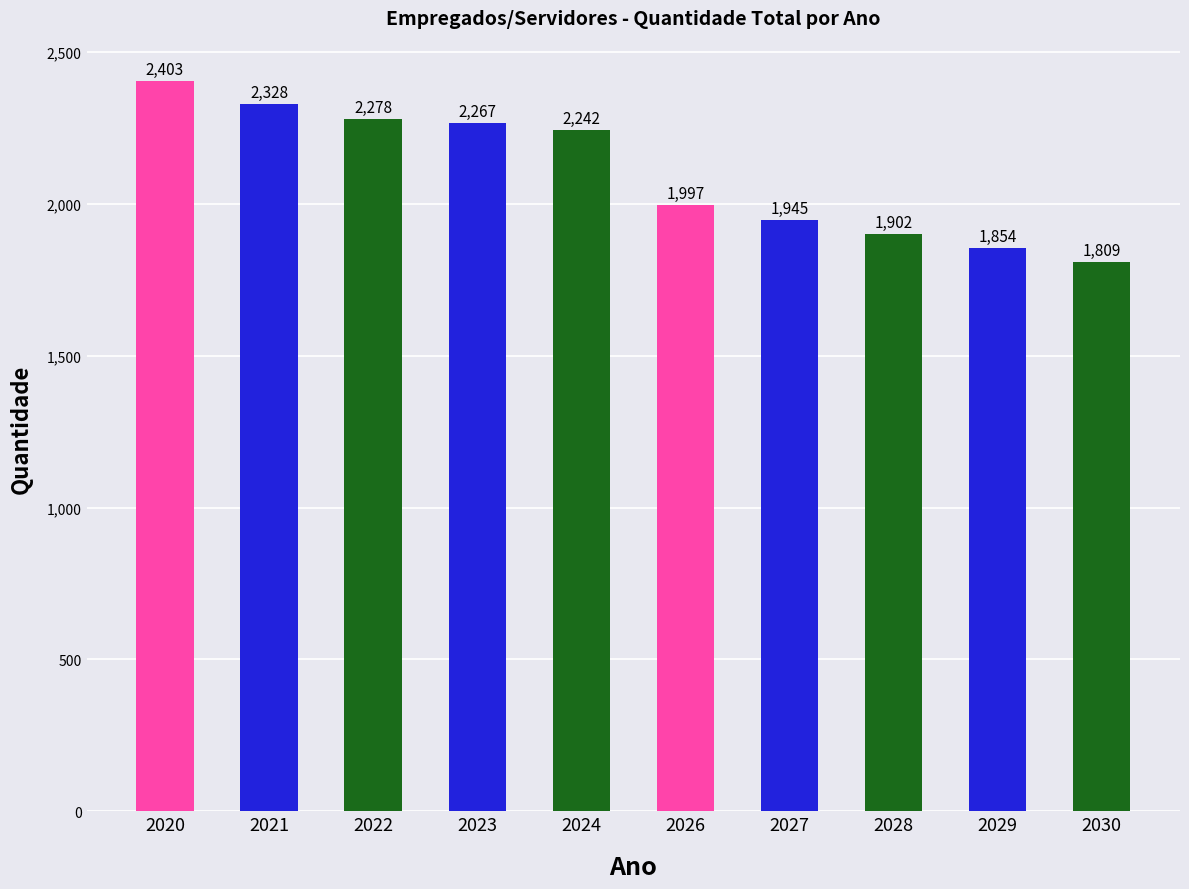

What is the difference between the second highest and second lowest values?

474